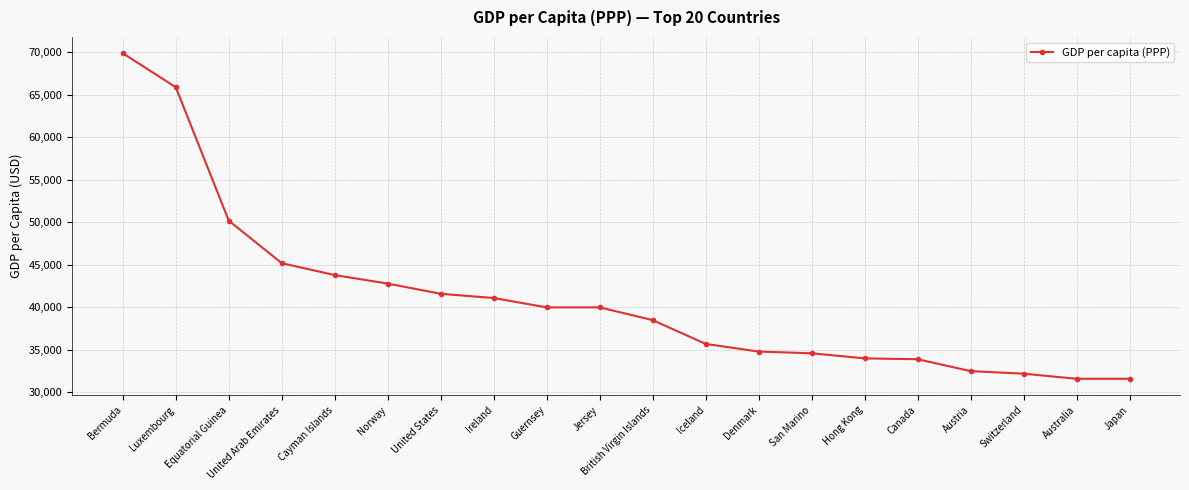

What is the sum of the values at Australia and Ireland?

72700